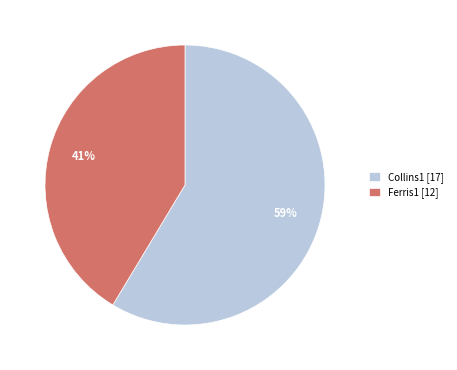

Which slice represents more than half of the pie?

Collins1 [17]